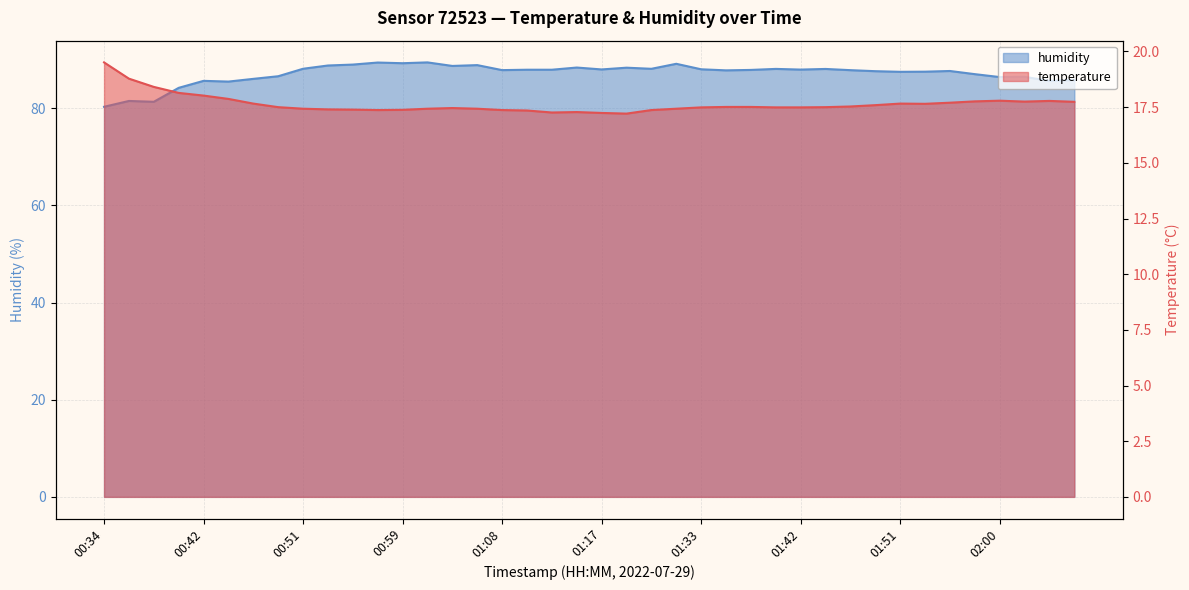

Where is temperature nearest to the value 18?

00:42